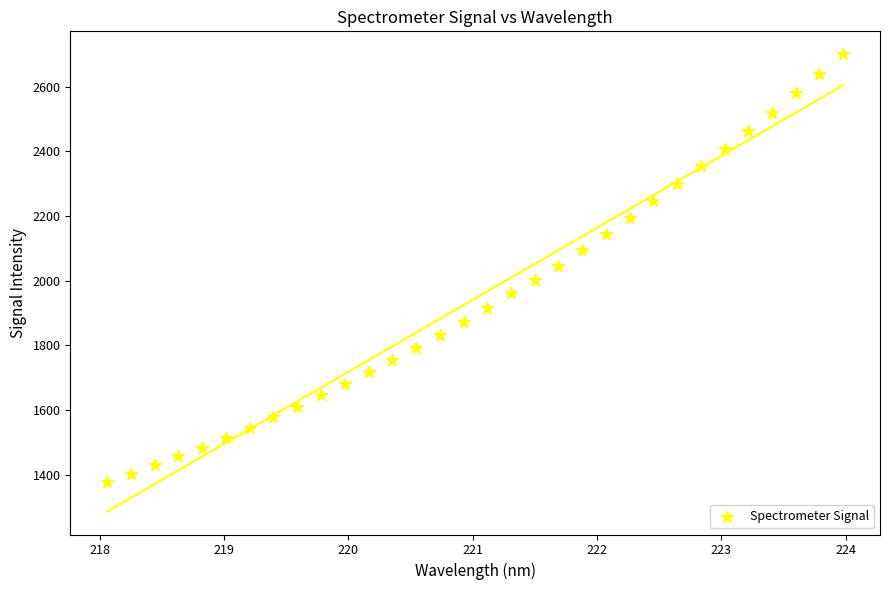

What is the range of X values (max minus min)?

5.9